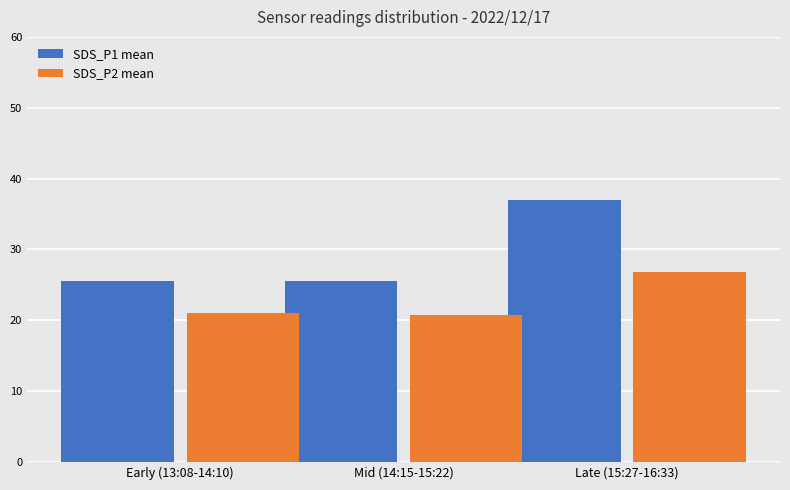

The value of SDS_P1 mean at Late (15:27-16:33) is 36.9. True or false?

True